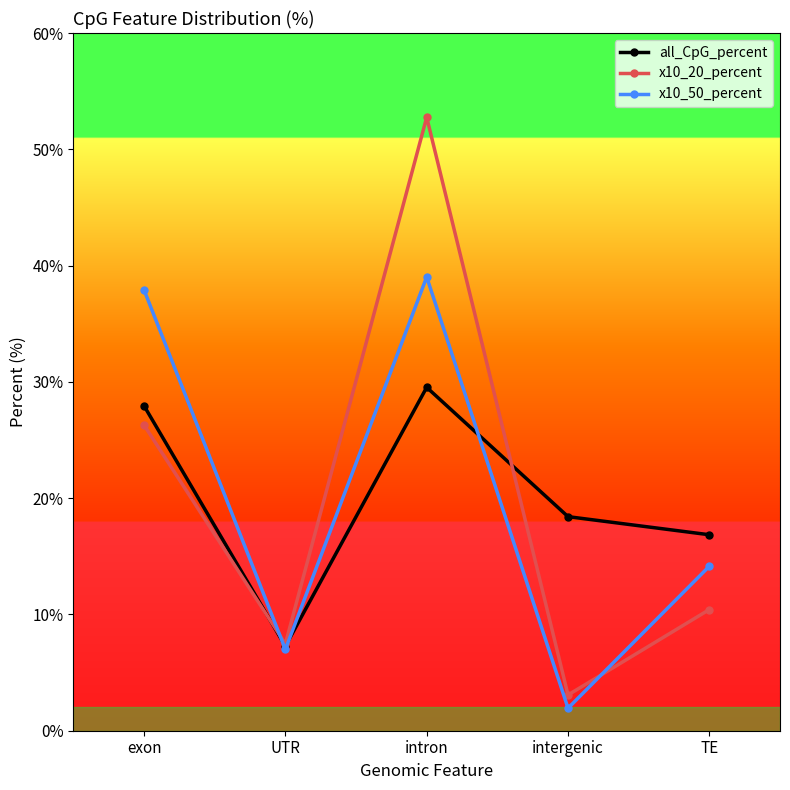

What is the sum of all all_CpG_percent values?

100.0